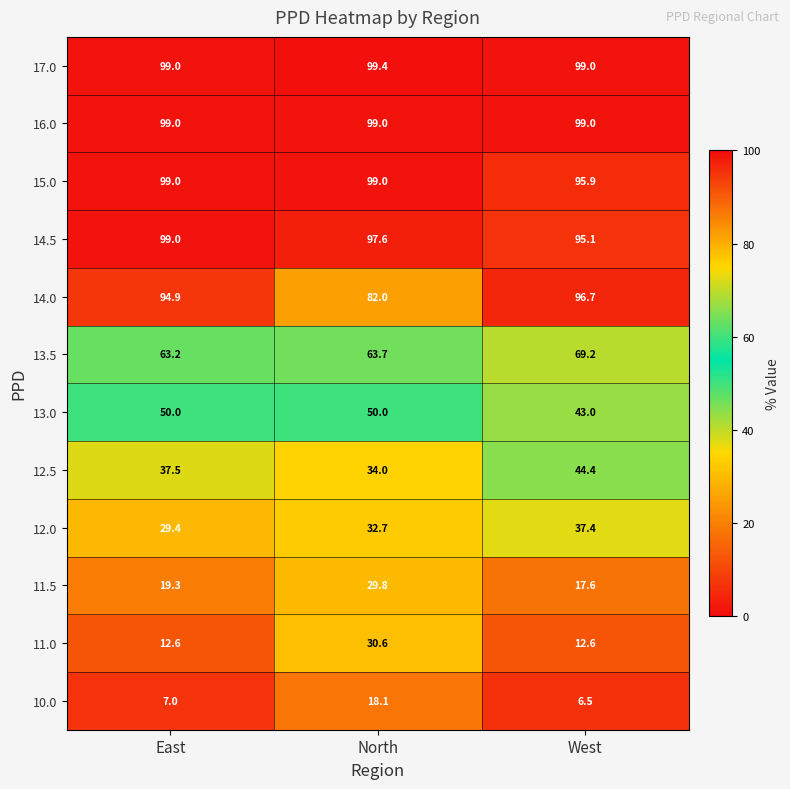

Which series has the largest total across all categories?

17.0